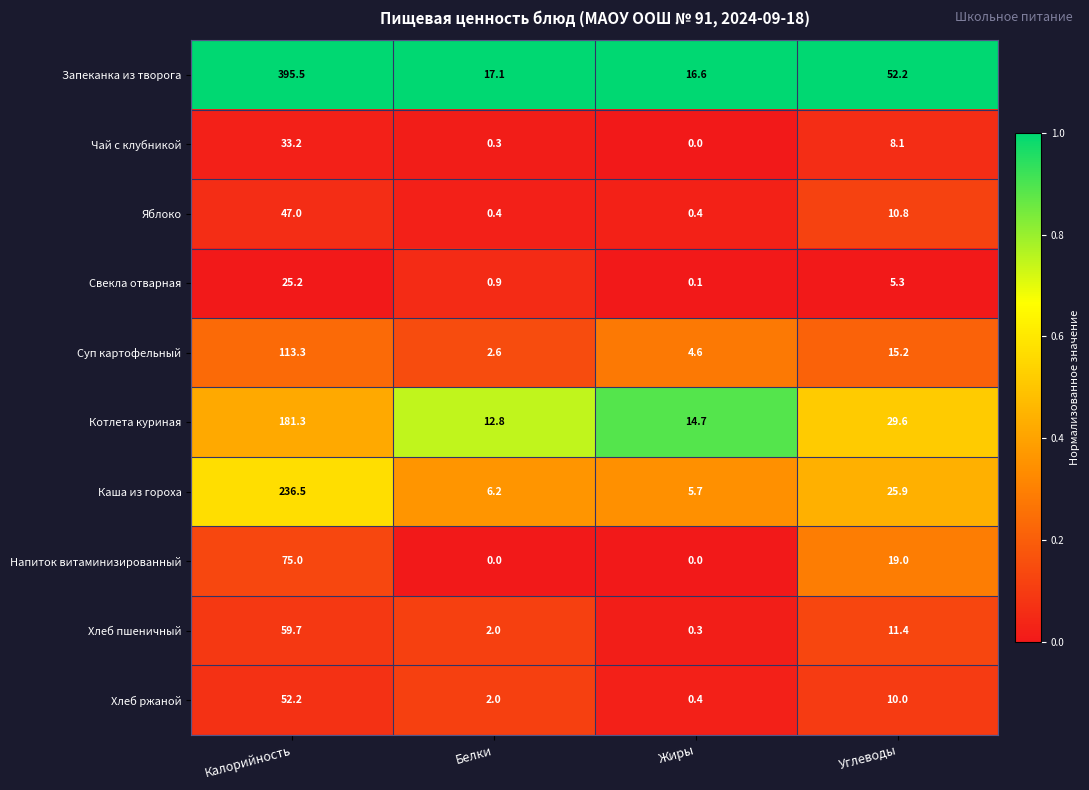

The value of Чай с клубникой at Углеводы is 14.1. True or false?

False